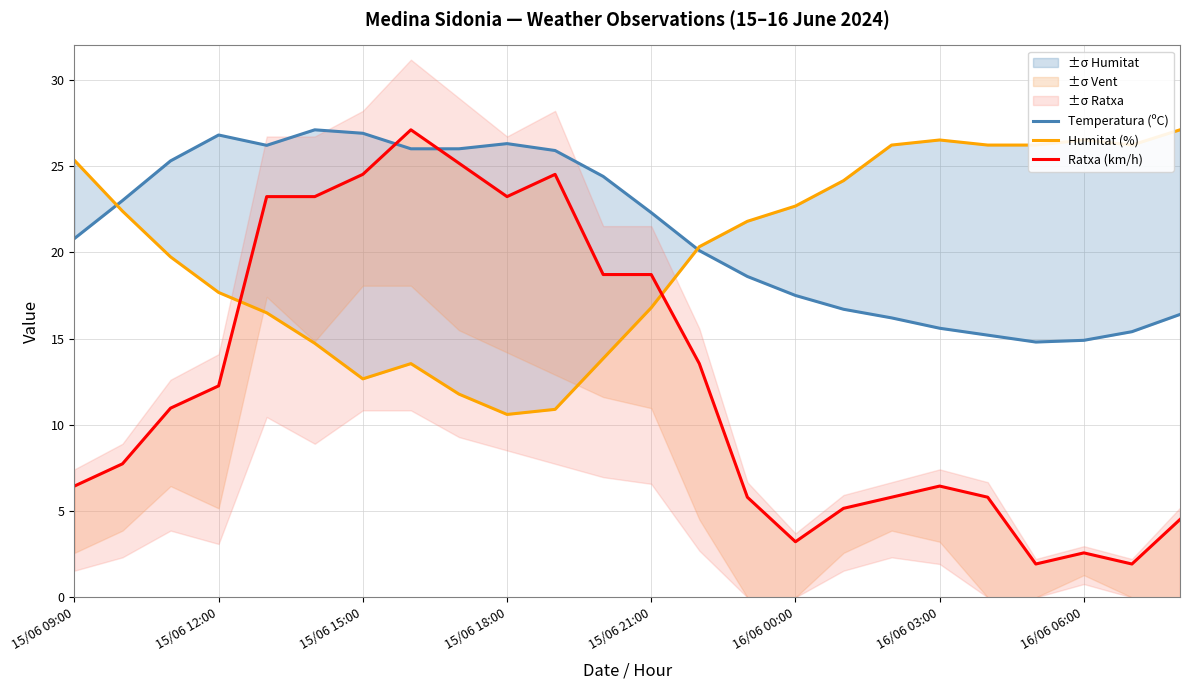

What is the total value across all series at 20?

43.0